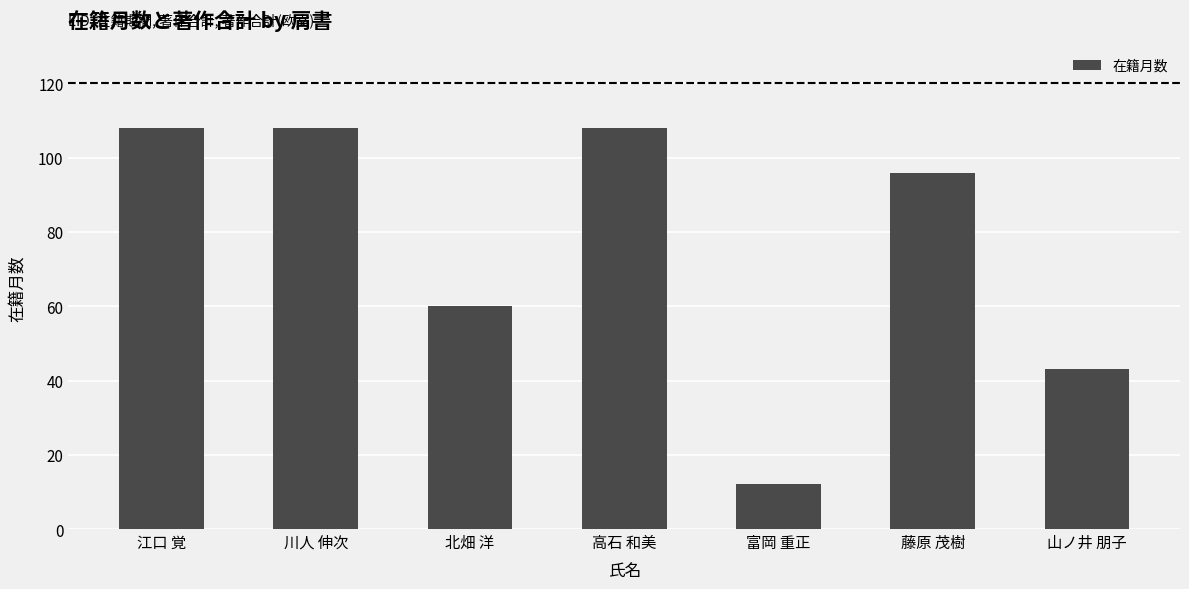

What is the value of the 7th bar from the left?

43